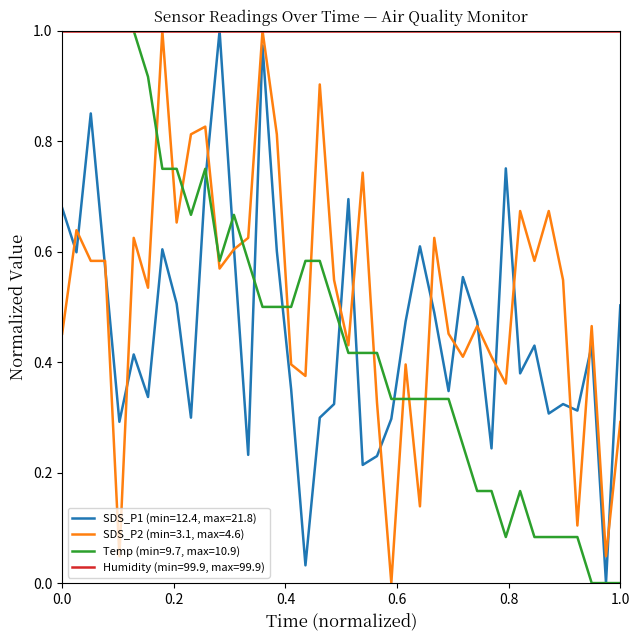

Which series has the largest total across all categories?

Humidity (min=99.9, max=99.9)